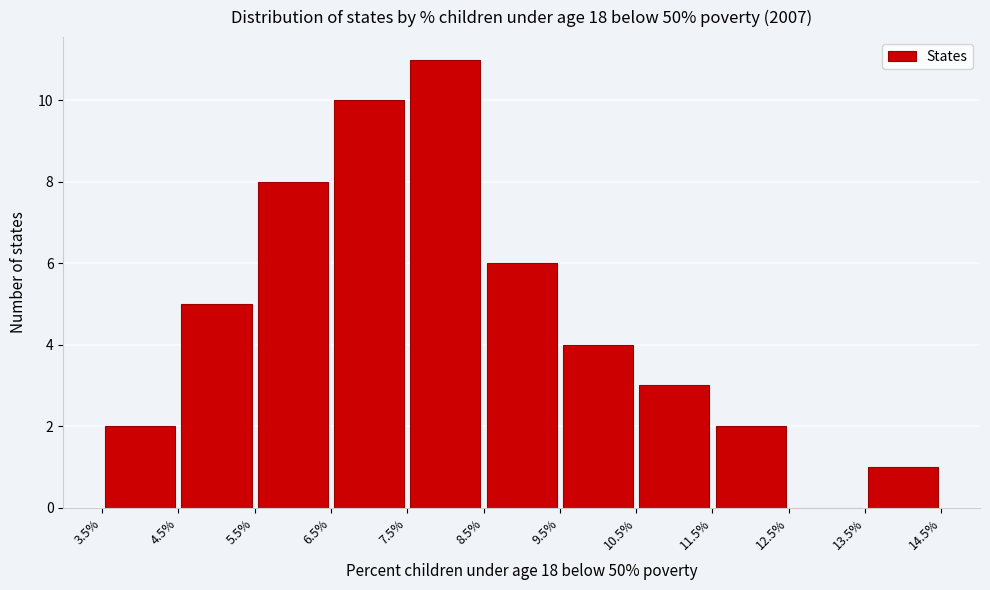

Reading left to right, transcribe this chart: for each bar, give the range it covers on the x-axis and its height. The values are not printed on the chart, so give them approximately, as read against the axis.

3.5% to 4.5%: 2
4.5% to 5.5%: 5
5.5% to 6.5%: 8
6.5% to 7.5%: 10
7.5% to 8.5%: 11
8.5% to 9.5%: 6
9.5% to 10.5%: 4
10.5% to 11.5%: 3
11.5% to 12.5%: 2
12.5% to 13.5%: 0
13.5% to 14.5%: 1